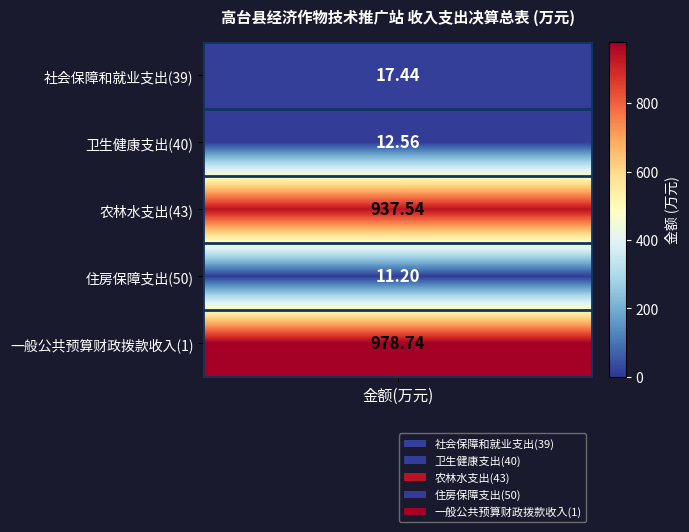

How many distinct data groups are displayed?

5